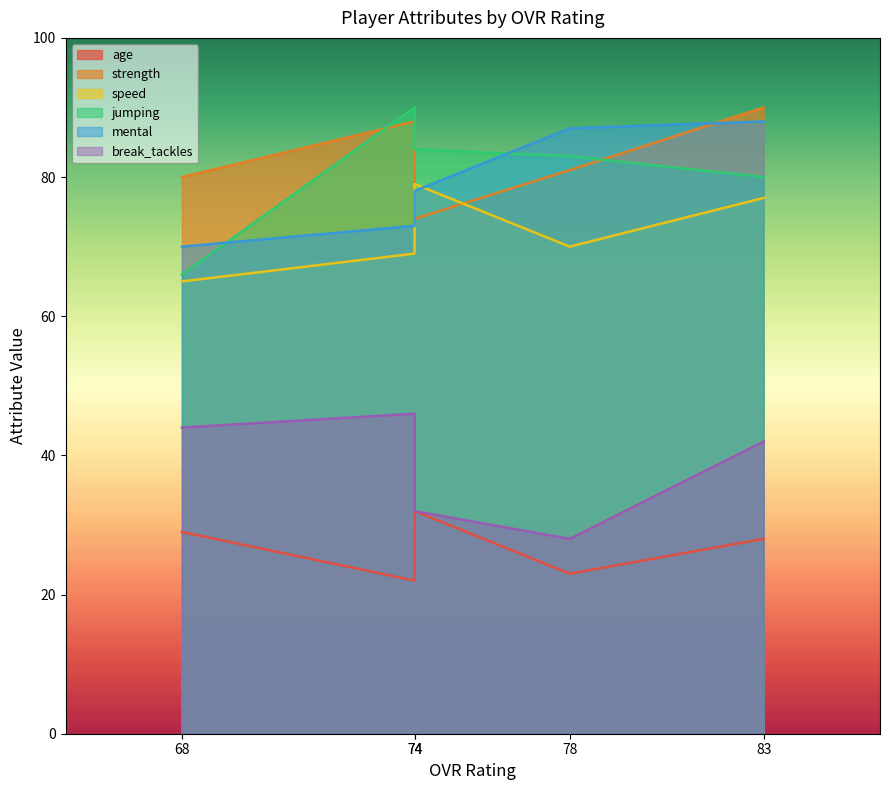

True or false: mental and speed intersect in this chart.

True